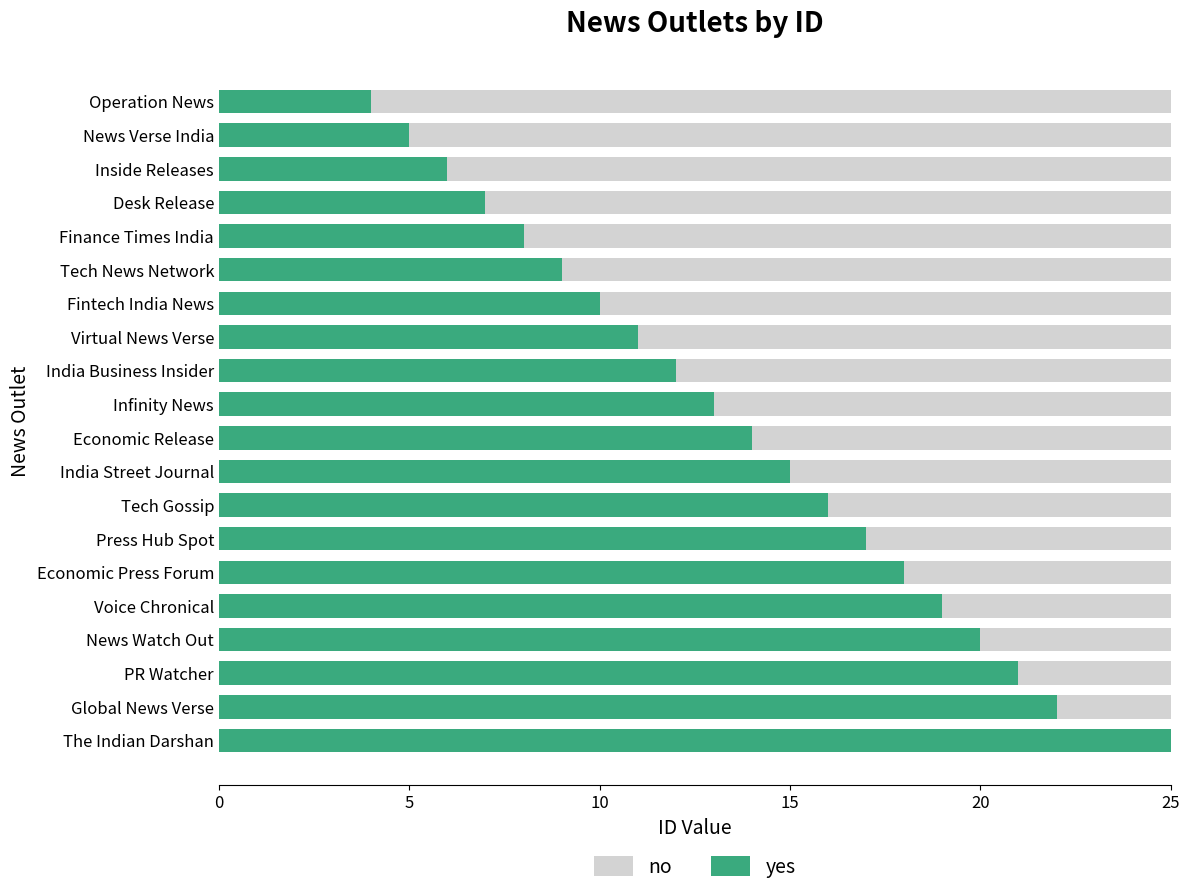

What is the greatest value displayed?

25.0